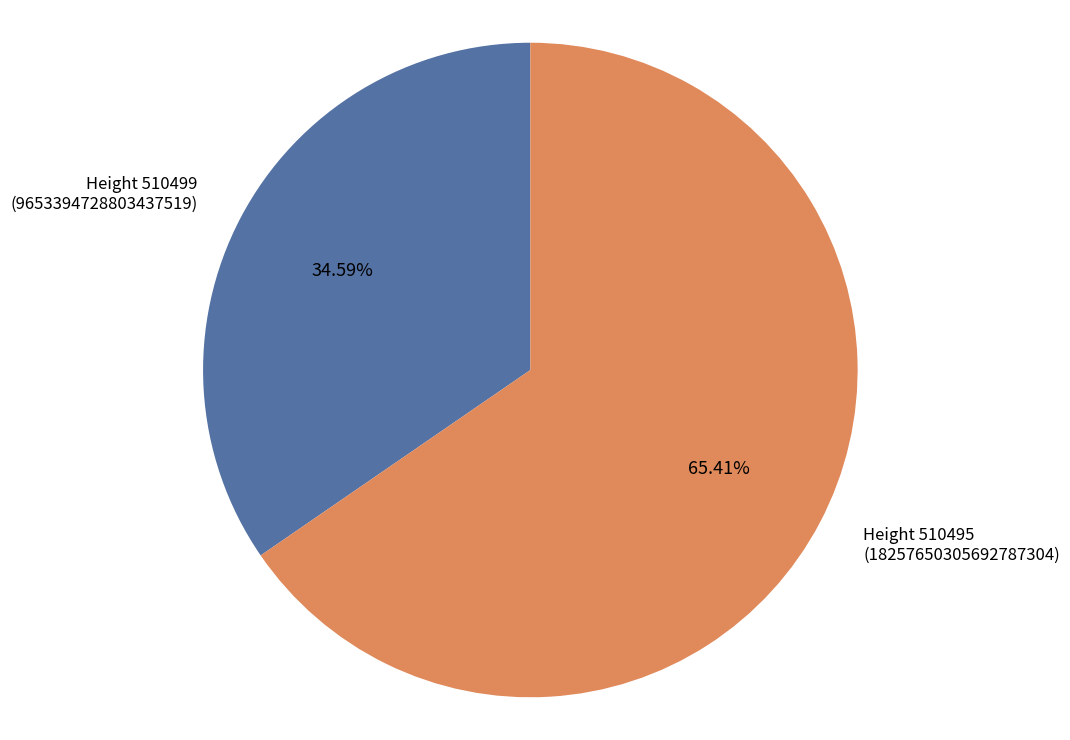

Combined, do Height 510495 and Height 510499 account for over 50%?

Yes